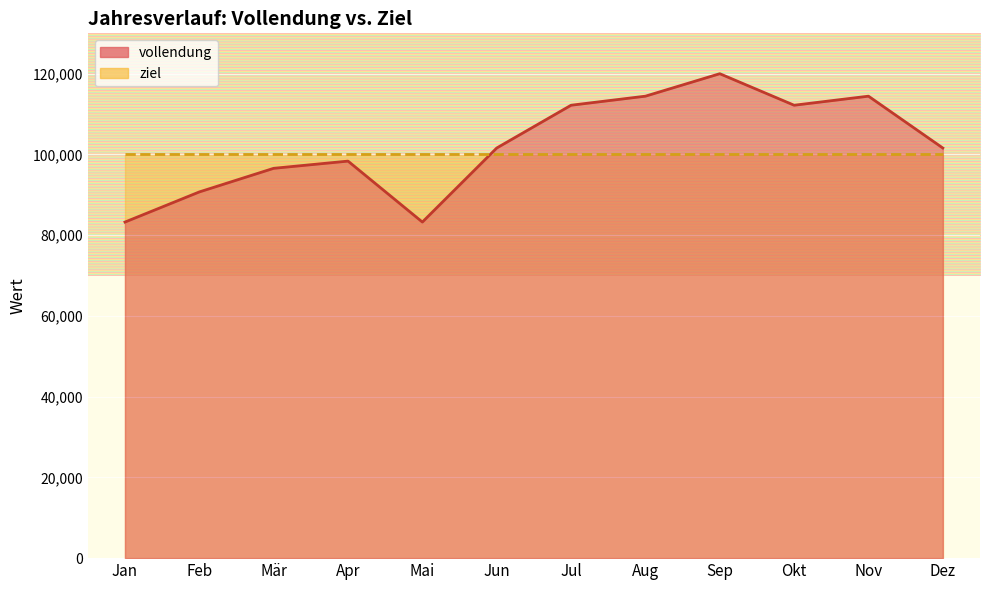

Reading left to right, transcribe all the data shown in this chart.

Jan=83250	Feb=90714	Mär=96563	Apr=98349	Mai=83250	Jun=101593	Jul=112190	Aug=114434	Sep=120000	Okt=112190	Nov=114434	Dez=101593